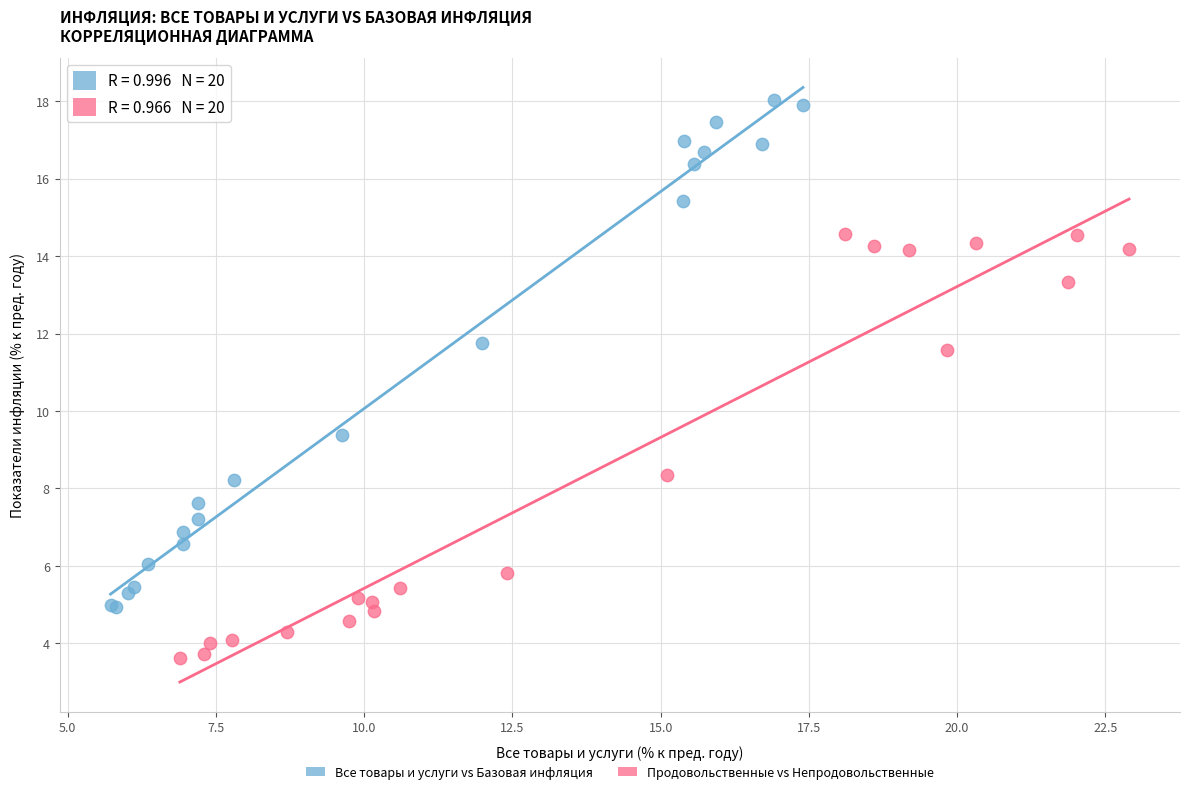

Which series contains the lowest Y value?

Продовольственные vs Непродовольственные